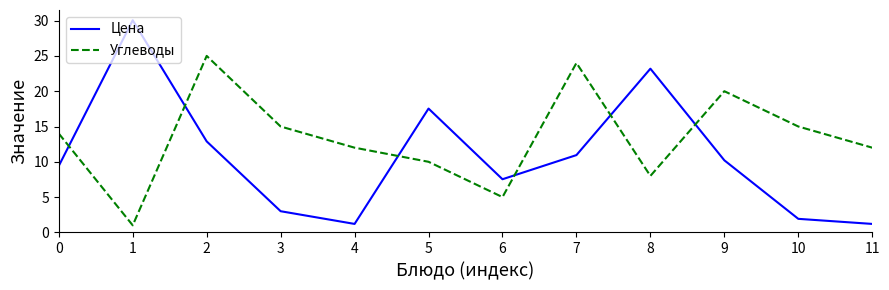

True or false: Углеводы and Цена cross at least once.

True